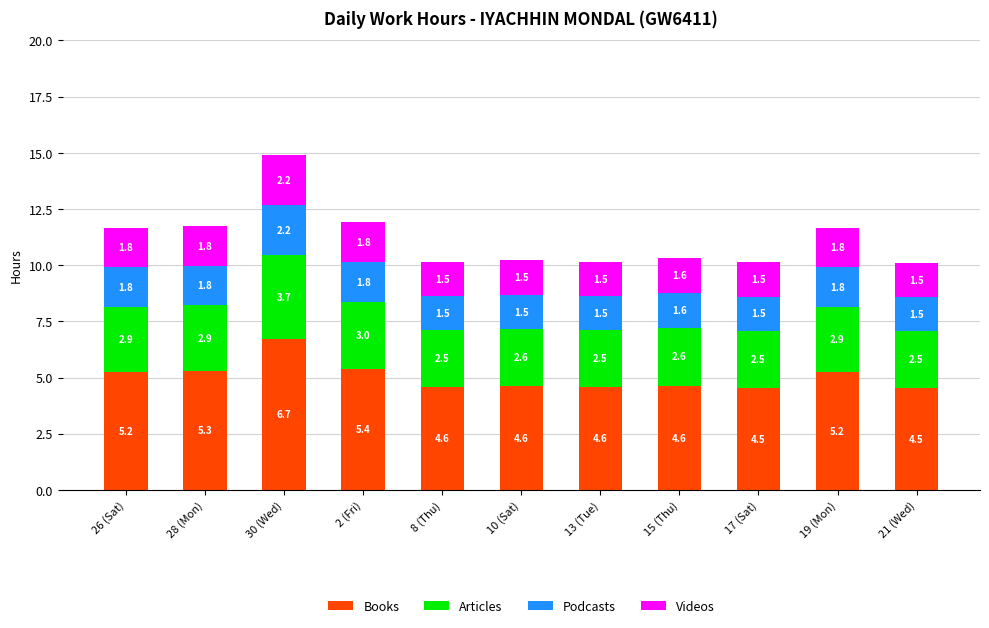

True or false: Books has a value of 1.4 at 30 (Wed).

False